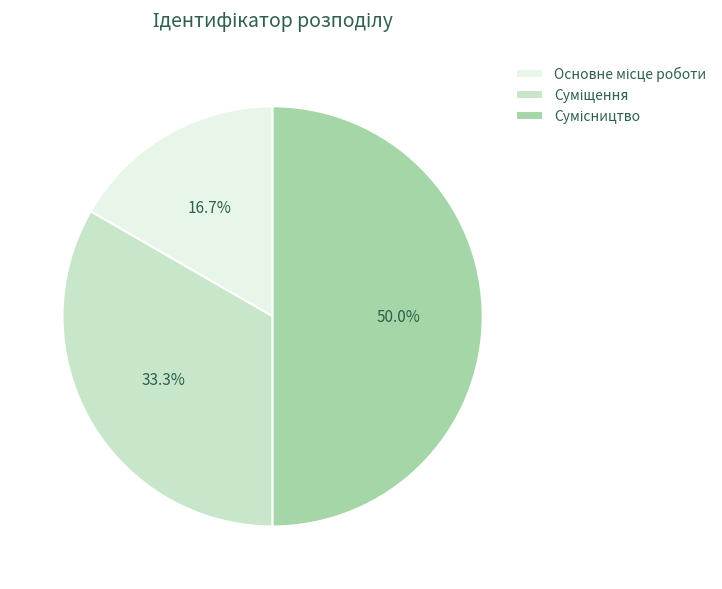

How many segments does this pie chart have?

3